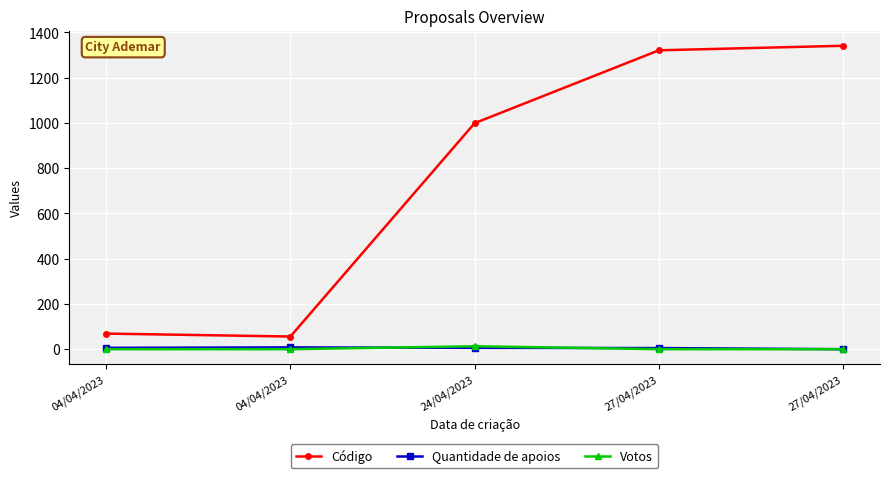

What is the difference between the highest and lowest values at 27/04/2023?

1321